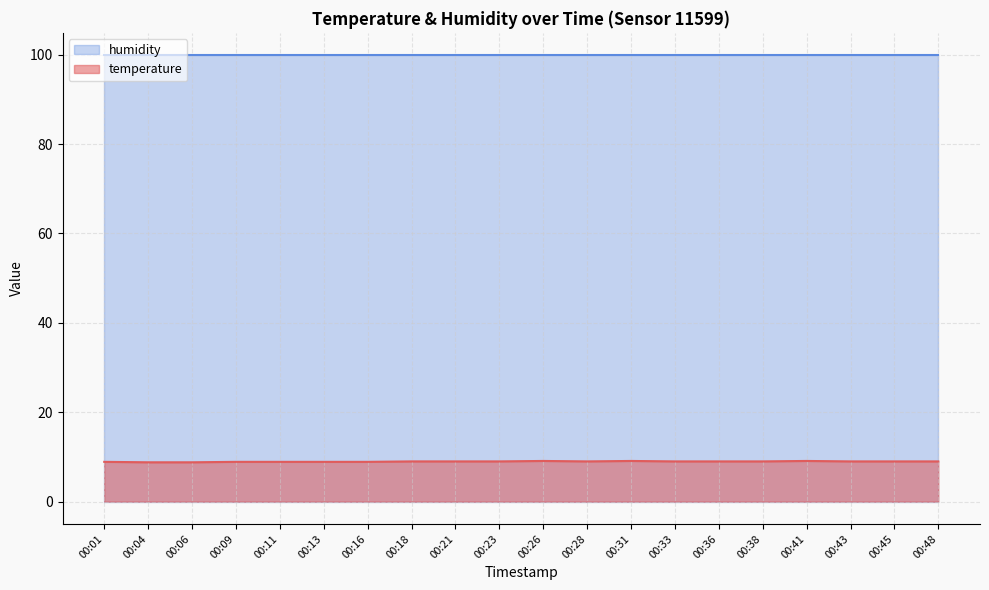

How many categories are shown in the chart?

20